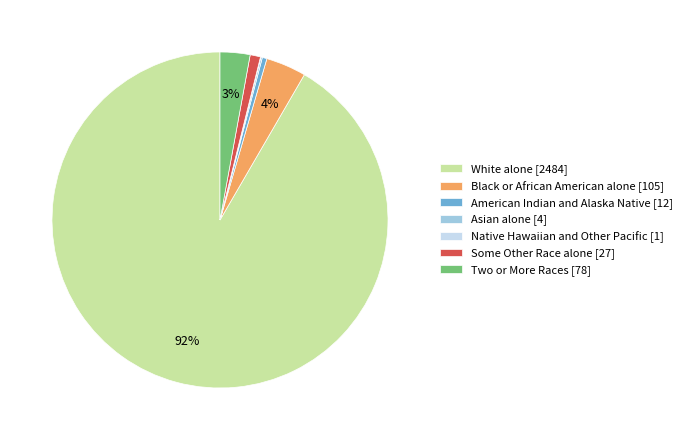

Between Black or African American alone [105] and Some Other Race alone [27], which is larger?

Black or African American alone [105]